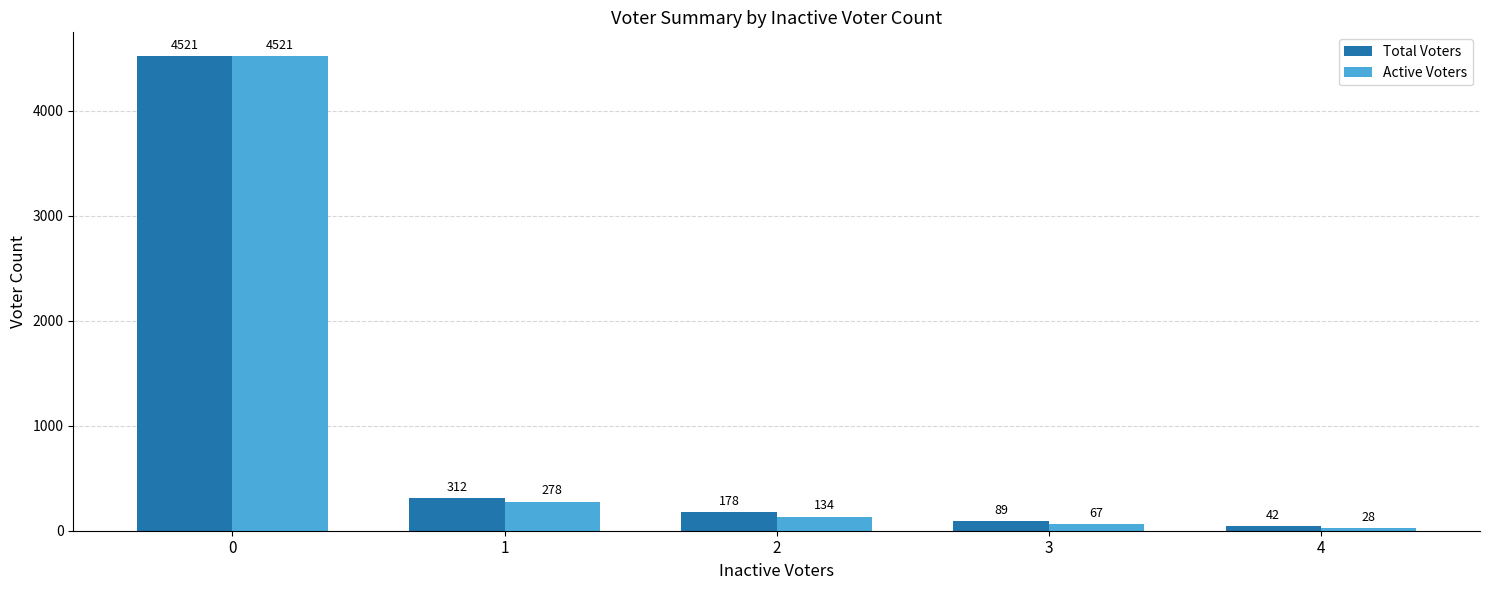

How many bars are there in total?

10